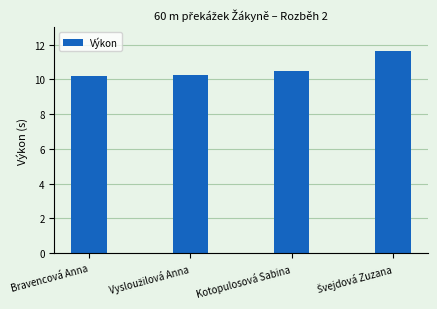

What position from the left is Bravencová Anna?

1